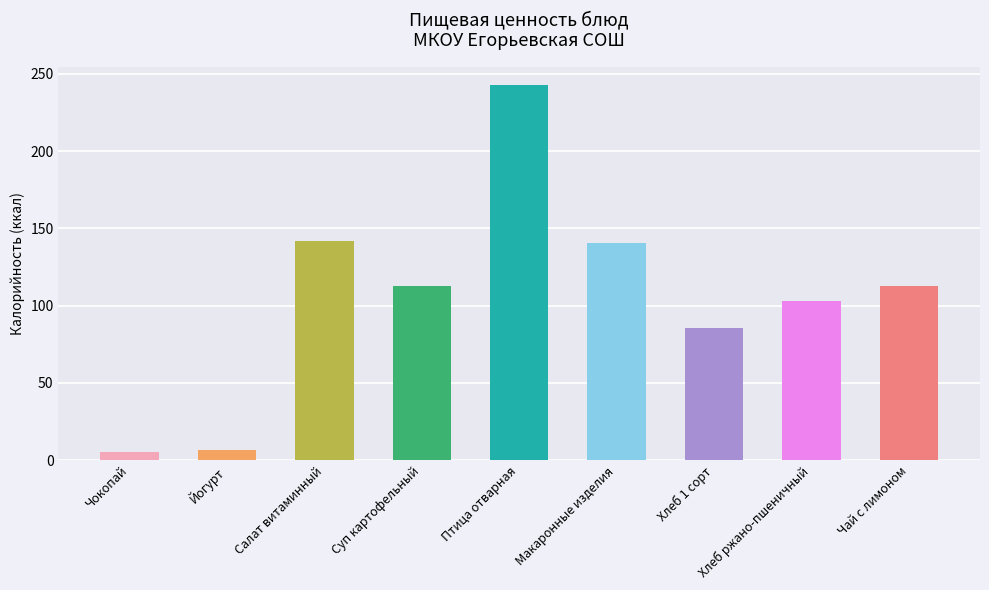

True or false: Углеводы has a value of 23.6 at Хлеб 1 сорт.

False